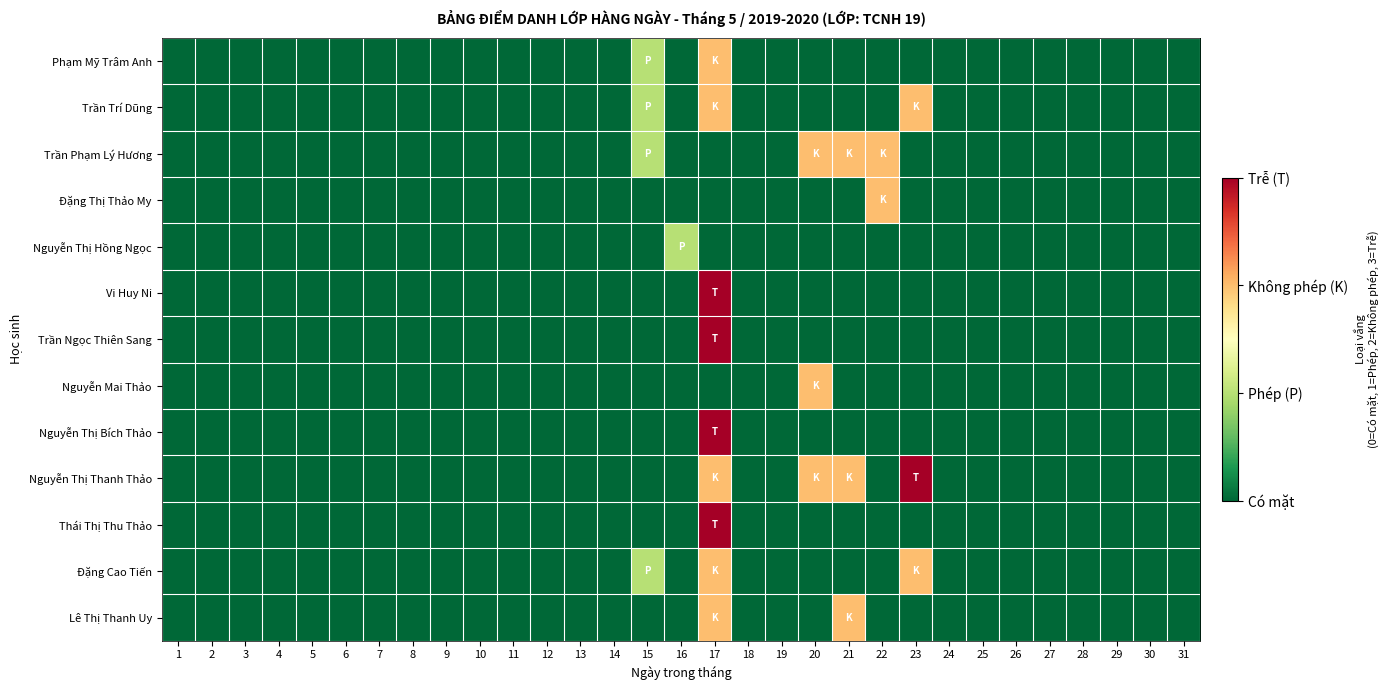

Reading left to right, extract all data points from this chart.

Phạm Mỹ Trâm Anh: 1=0	2=0	3=0	4=0	5=0	6=0	7=0	8=0	9=0	10=0	11=0	12=0	13=0	14=0	15=1	16=0	17=2	18=0	19=0	20=0	21=0	22=0	23=0	24=0	25=0	26=0	27=0	28=0	29=0	30=0	31=0
Trần Trí Dũng: 1=0	2=0	3=0	4=0	5=0	6=0	7=0	8=0	9=0	10=0	11=0	12=0	13=0	14=0	15=1	16=0	17=2	18=0	19=0	20=0	21=0	22=0	23=2	24=0	25=0	26=0	27=0	28=0	29=0	30=0	31=0
Trần Phạm Lý Hương: 1=0	2=0	3=0	4=0	5=0	6=0	7=0	8=0	9=0	10=0	11=0	12=0	13=0	14=0	15=1	16=0	17=0	18=0	19=0	20=2	21=2	22=2	23=0	24=0	25=0	26=0	27=0	28=0	29=0	30=0	31=0
Đặng Thị Thảo My: 1=0	2=0	3=0	4=0	5=0	6=0	7=0	8=0	9=0	10=0	11=0	12=0	13=0	14=0	15=0	16=0	17=0	18=0	19=0	20=0	21=0	22=2	23=0	24=0	25=0	26=0	27=0	28=0	29=0	30=0	31=0
Nguyễn Thị Hồng Ngọc: 1=0	2=0	3=0	4=0	5=0	6=0	7=0	8=0	9=0	10=0	11=0	12=0	13=0	14=0	15=0	16=1	17=0	18=0	19=0	20=0	21=0	22=0	23=0	24=0	25=0	26=0	27=0	28=0	29=0	30=0	31=0
Vi Huy Ni: 1=0	2=0	3=0	4=0	5=0	6=0	7=0	8=0	9=0	10=0	11=0	12=0	13=0	14=0	15=0	16=0	17=3	18=0	19=0	20=0	21=0	22=0	23=0	24=0	25=0	26=0	27=0	28=0	29=0	30=0	31=0
Trần Ngọc Thiên Sang: 1=0	2=0	3=0	4=0	5=0	6=0	7=0	8=0	9=0	10=0	11=0	12=0	13=0	14=0	15=0	16=0	17=3	18=0	19=0	20=0	21=0	22=0	23=0	24=0	25=0	26=0	27=0	28=0	29=0	30=0	31=0
Nguyễn Mai Thảo: 1=0	2=0	3=0	4=0	5=0	6=0	7=0	8=0	9=0	10=0	11=0	12=0	13=0	14=0	15=0	16=0	17=0	18=0	19=0	20=2	21=0	22=0	23=0	24=0	25=0	26=0	27=0	28=0	29=0	30=0	31=0
Nguyễn Thị Bích Thảo: 1=0	2=0	3=0	4=0	5=0	6=0	7=0	8=0	9=0	10=0	11=0	12=0	13=0	14=0	15=0	16=0	17=3	18=0	19=0	20=0	21=0	22=0	23=0	24=0	25=0	26=0	27=0	28=0	29=0	30=0	31=0
Nguyễn Thị Thanh Thảo: 1=0	2=0	3=0	4=0	5=0	6=0	7=0	8=0	9=0	10=0	11=0	12=0	13=0	14=0	15=0	16=0	17=2	18=0	19=0	20=2	21=2	22=0	23=3	24=0	25=0	26=0	27=0	28=0	29=0	30=0	31=0
Thái Thị Thu Thảo: 1=0	2=0	3=0	4=0	5=0	6=0	7=0	8=0	9=0	10=0	11=0	12=0	13=0	14=0	15=0	16=0	17=3	18=0	19=0	20=0	21=0	22=0	23=0	24=0	25=0	26=0	27=0	28=0	29=0	30=0	31=0
Đặng Cao Tiến: 1=0	2=0	3=0	4=0	5=0	6=0	7=0	8=0	9=0	10=0	11=0	12=0	13=0	14=0	15=1	16=0	17=2	18=0	19=0	20=0	21=0	22=0	23=2	24=0	25=0	26=0	27=0	28=0	29=0	30=0	31=0
Lê Thị Thanh Uy: 1=0	2=0	3=0	4=0	5=0	6=0	7=0	8=0	9=0	10=0	11=0	12=0	13=0	14=0	15=0	16=0	17=2	18=0	19=0	20=0	21=2	22=0	23=0	24=0	25=0	26=0	27=0	28=0	29=0	30=0	31=0